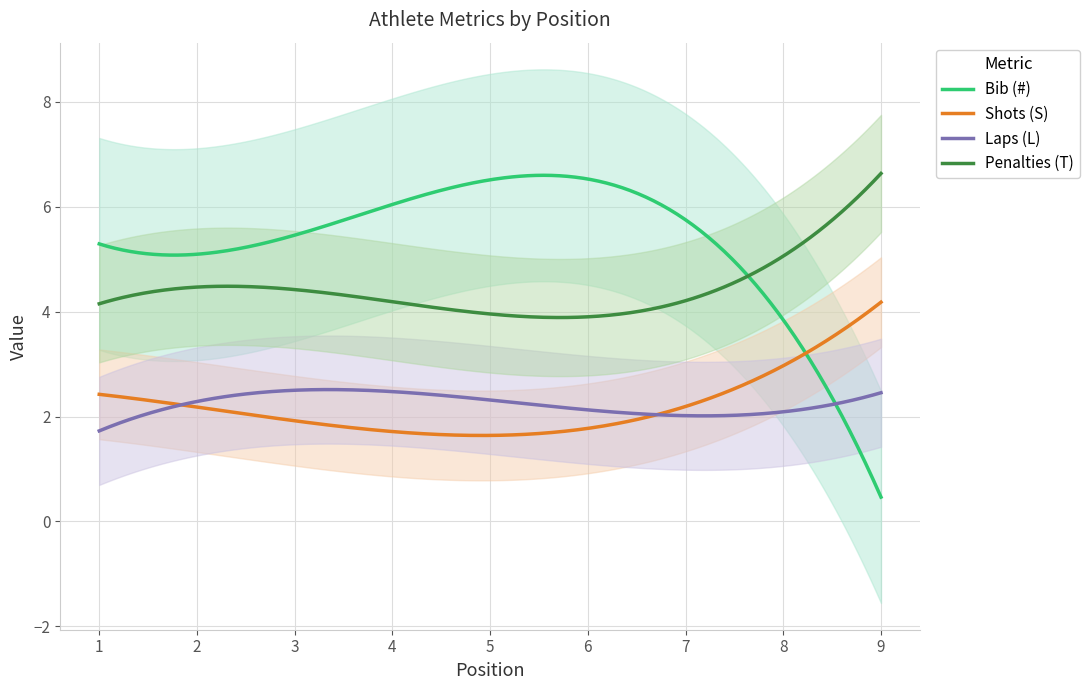

Which has a higher value, 4 or 2?

4